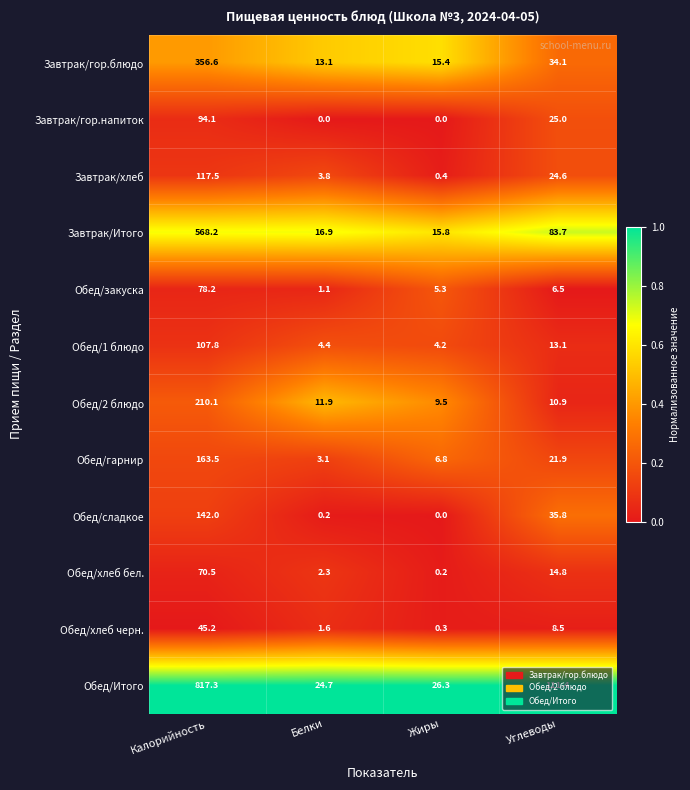

At Белки, list the series in order from smallest to largest.

Завтрак/гор.напиток, Обед/сладкое, Обед/закуска, Обед/хлеб черн., Обед/хлеб бел., Обед/гарнир, Завтрак/хлеб, Обед/1 блюдо, Обед/2 блюдо, Завтрак/гор.блюдо, Завтрак/Итого, Обед/Итого